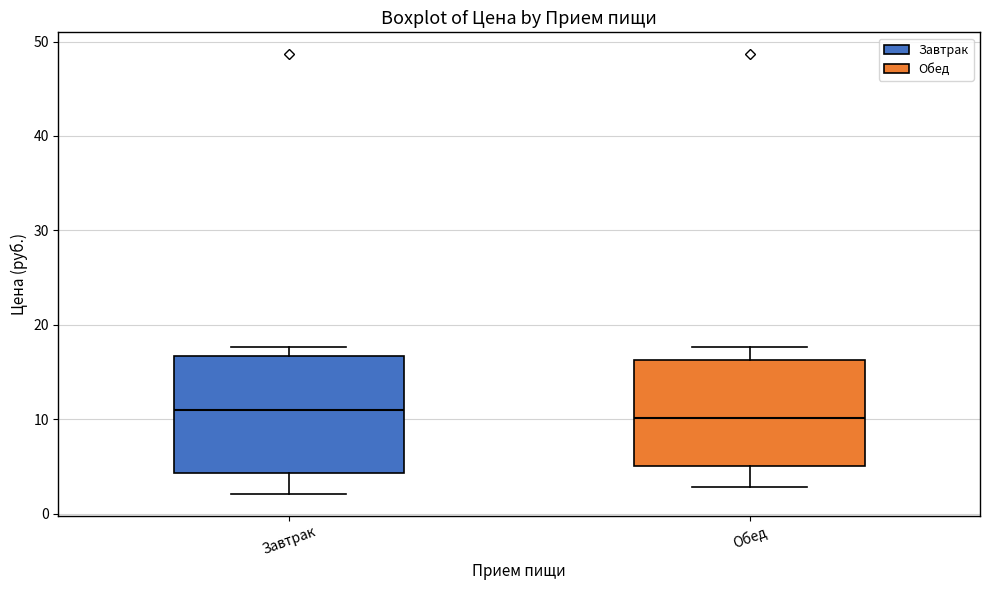

Where does the lower whisker of the box for Завтрак end on the y-axis? The values are not printed on the chart, so give them approximately, as read against the axis.

2